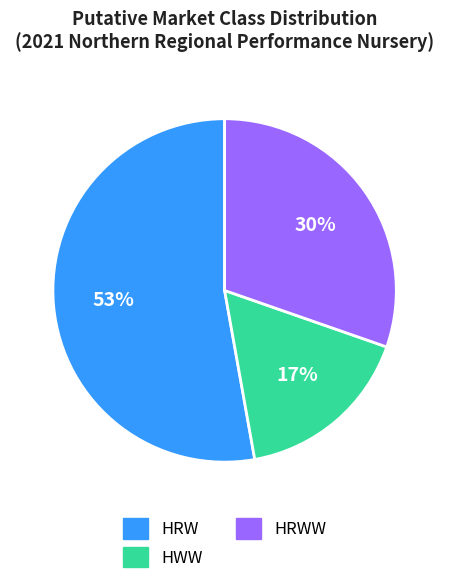

To the nearest percent, what portion does HWW represent?

17%